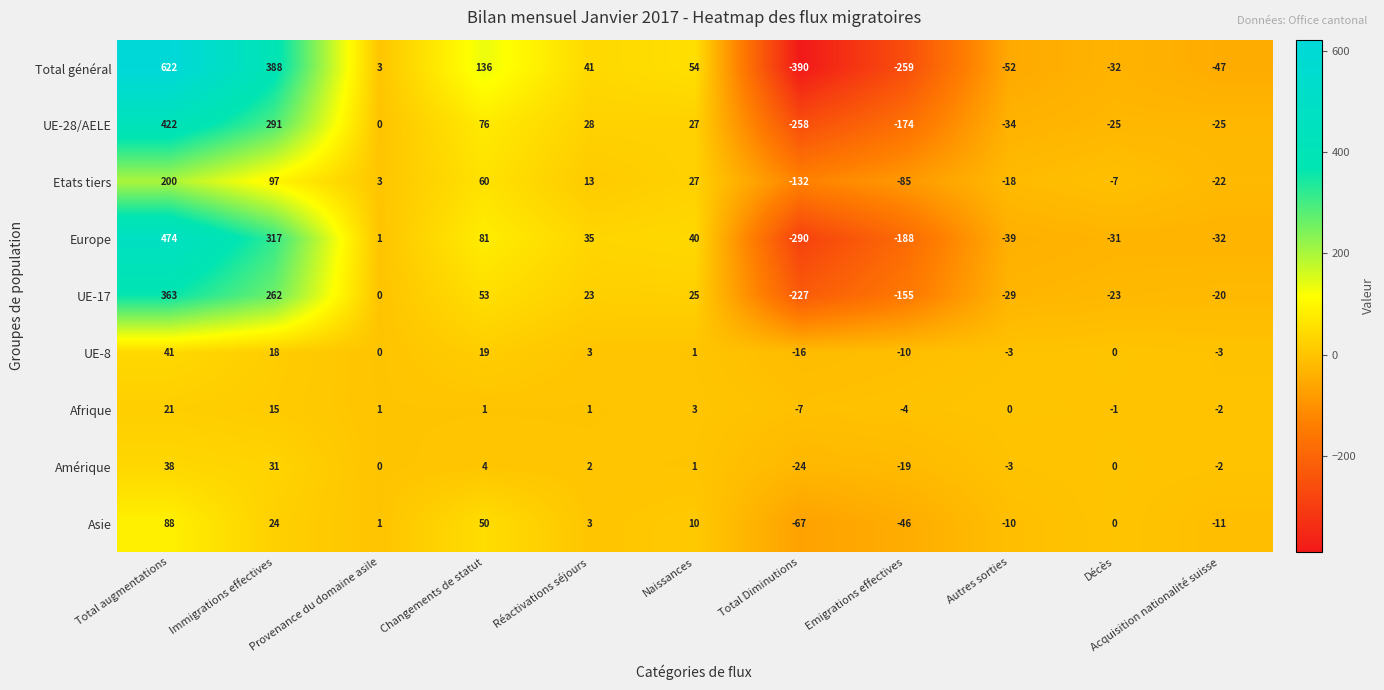

The value of Amérique at Total Diminutions is -24. True or false?

True